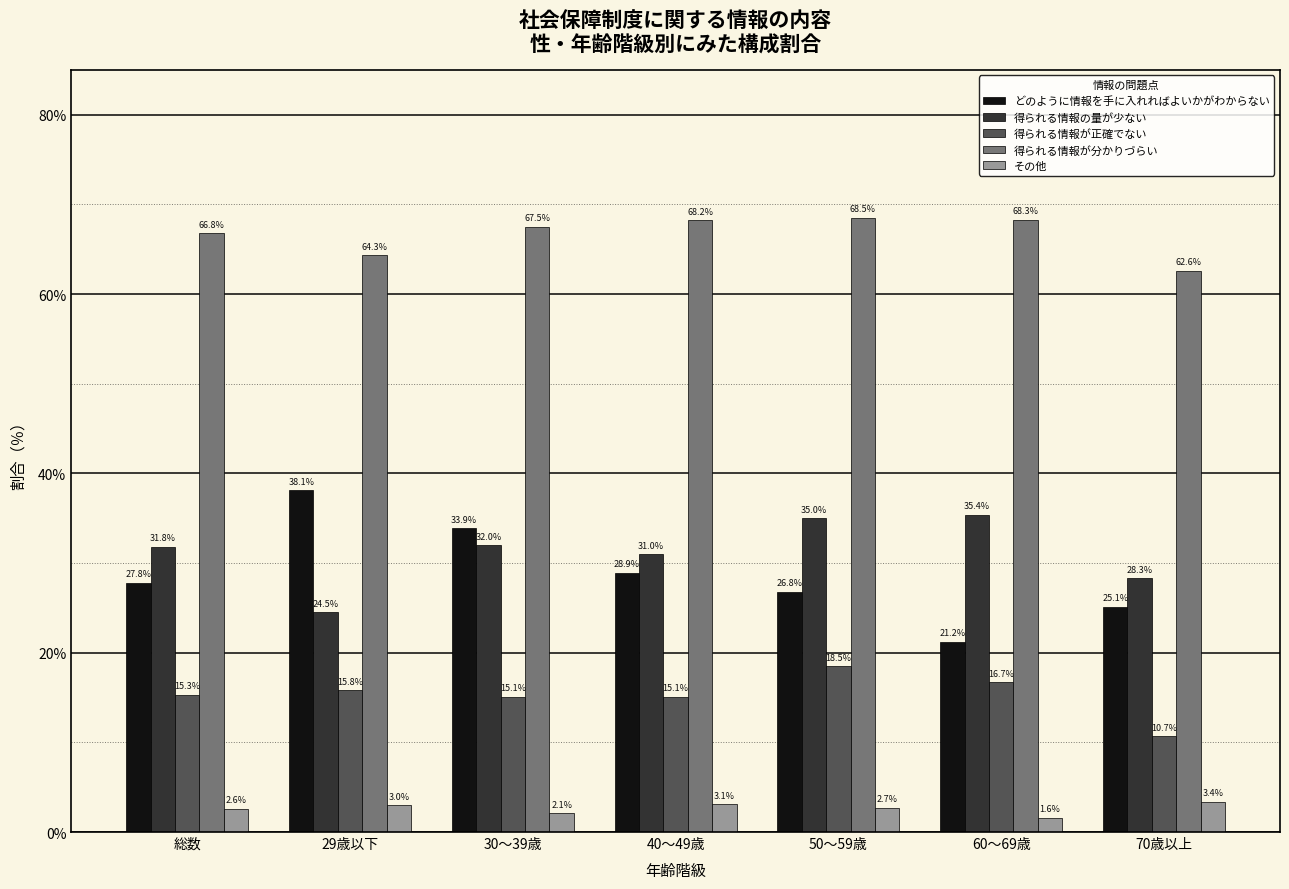

The value of その他 at 総数 is 2.6. True or false?

True